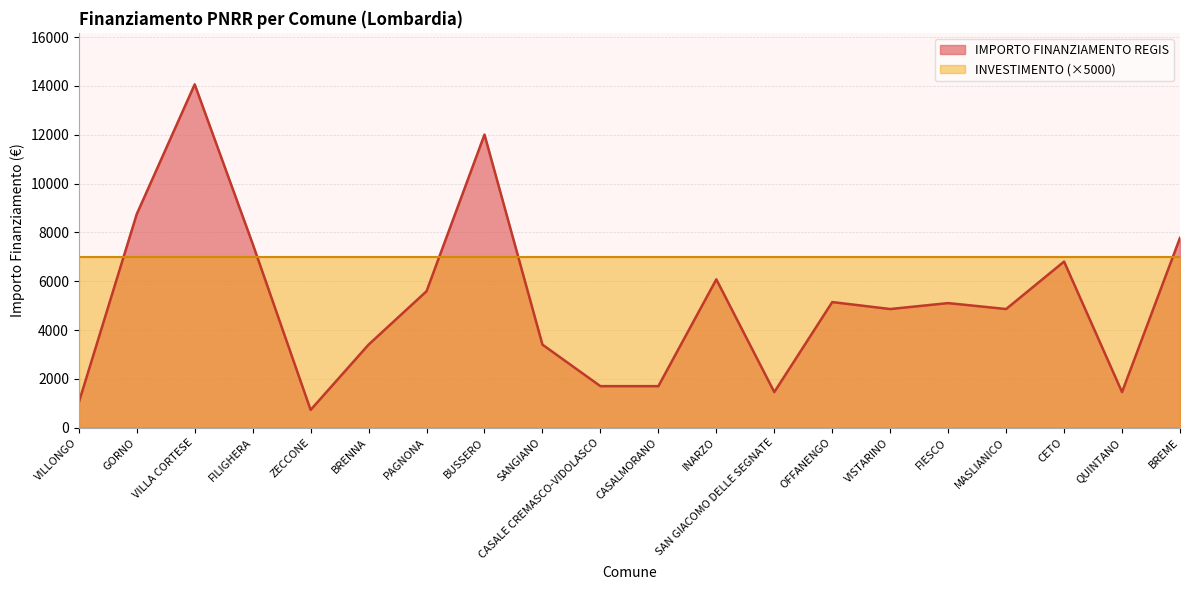

What is the approximate value at VISTARINO?

4860